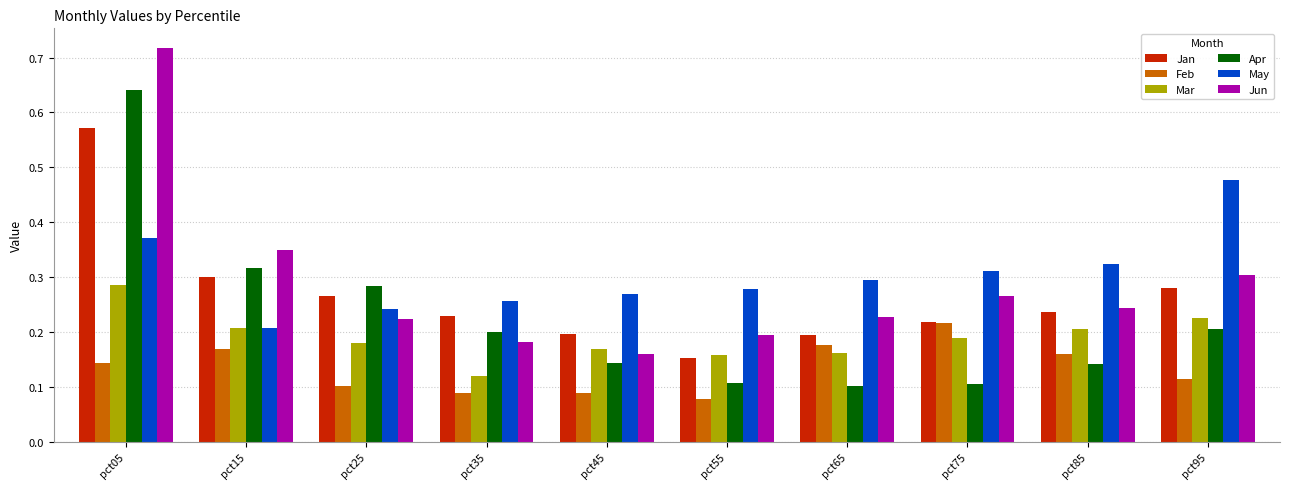

Which category has the highest value across all series?

pct05